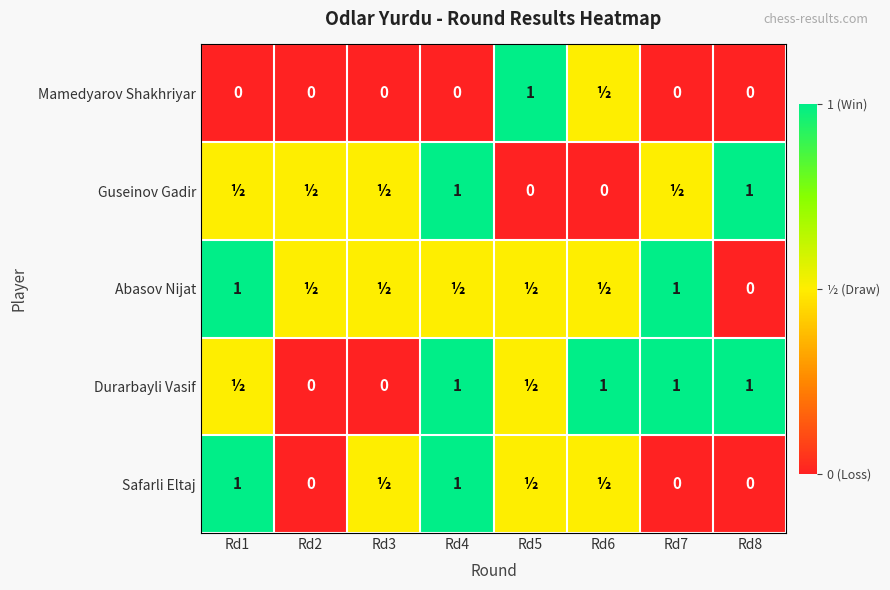

Is it true that Guseinov Gadir equals 1.0 at Rd4?

True